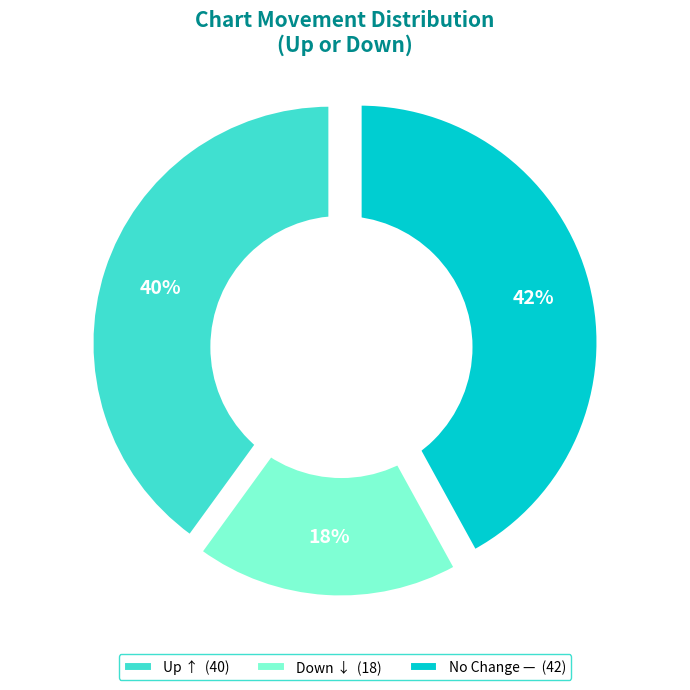

To the nearest percent, what percentage of the pie is up?

40%